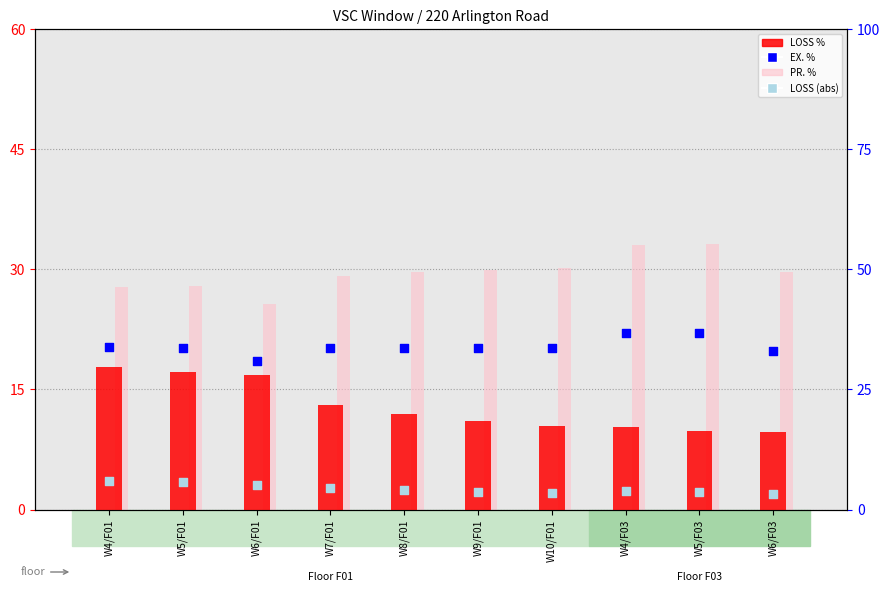

Which series contains the lowest Y value?

LOSS (VSC WINDOW)